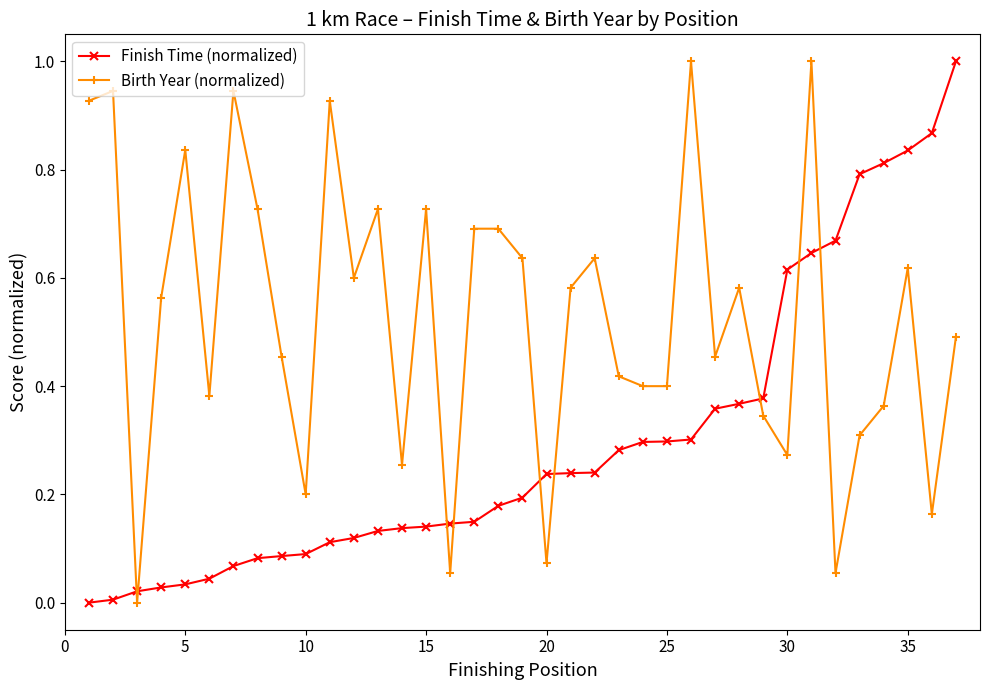

What is the difference between the maximum and minimum values in the Birth Year (normalized) series?

1.0